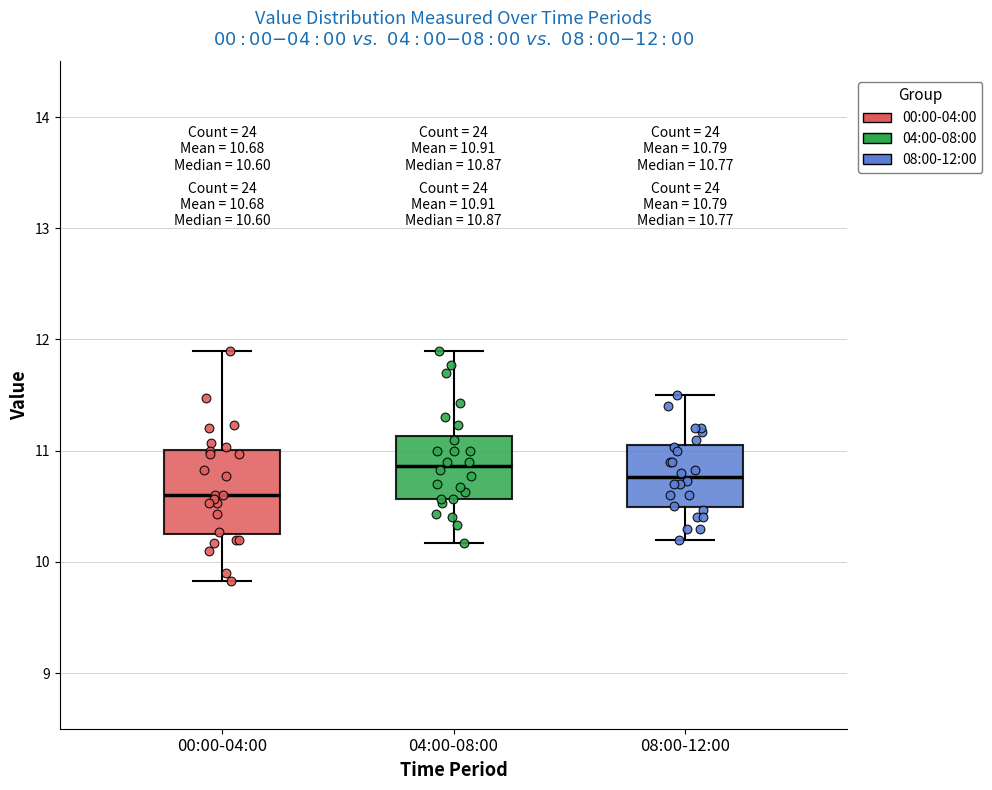

Which box is the tallest, from its lower edge to its upper edge?

00:00-04:00